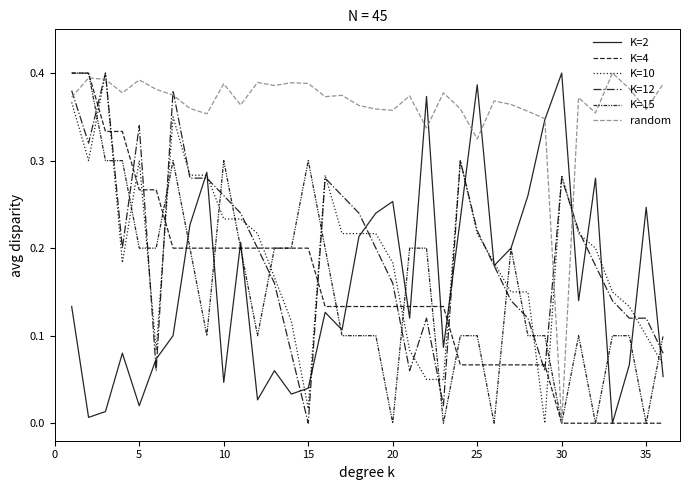

How many values in K=10 are above zero?

35